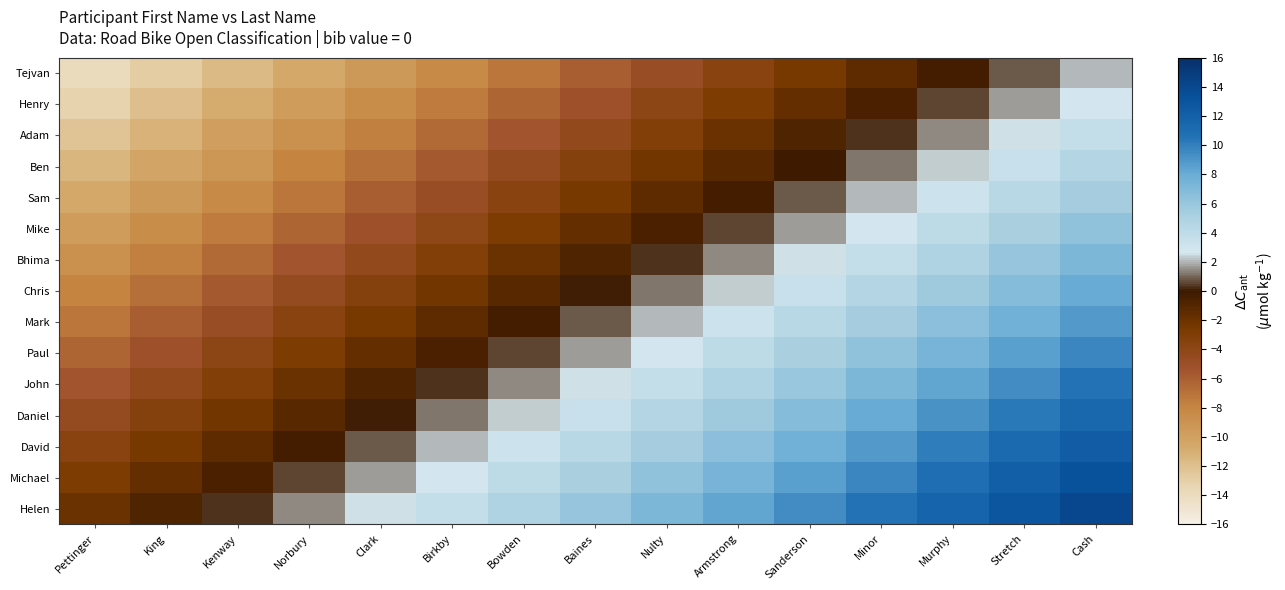

What is the total value across all series at Kenway?

-85.7